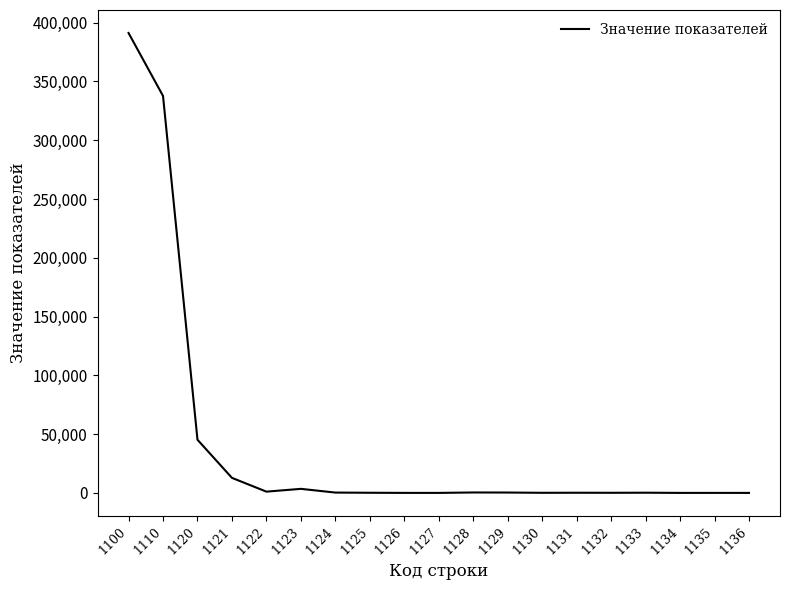

What is the average value?

41746